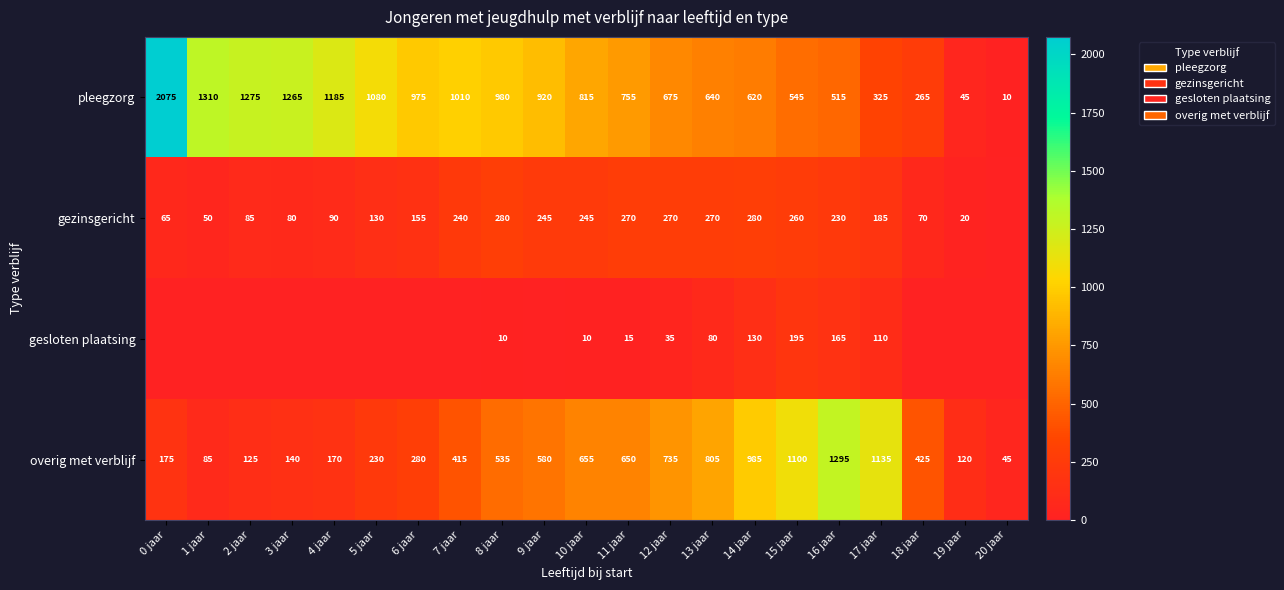

Is it true that gesloten plaatsing equals 35 at 12 jaar?

True